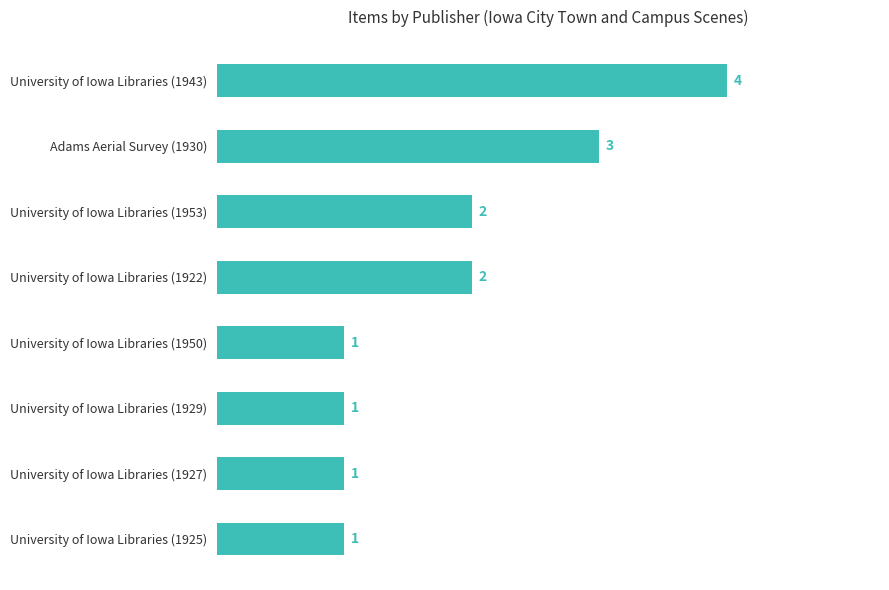

Approximately how many times larger is the value at University of Iowa Libraries (1950) compared to University of Iowa Libraries (1925)?

1.0